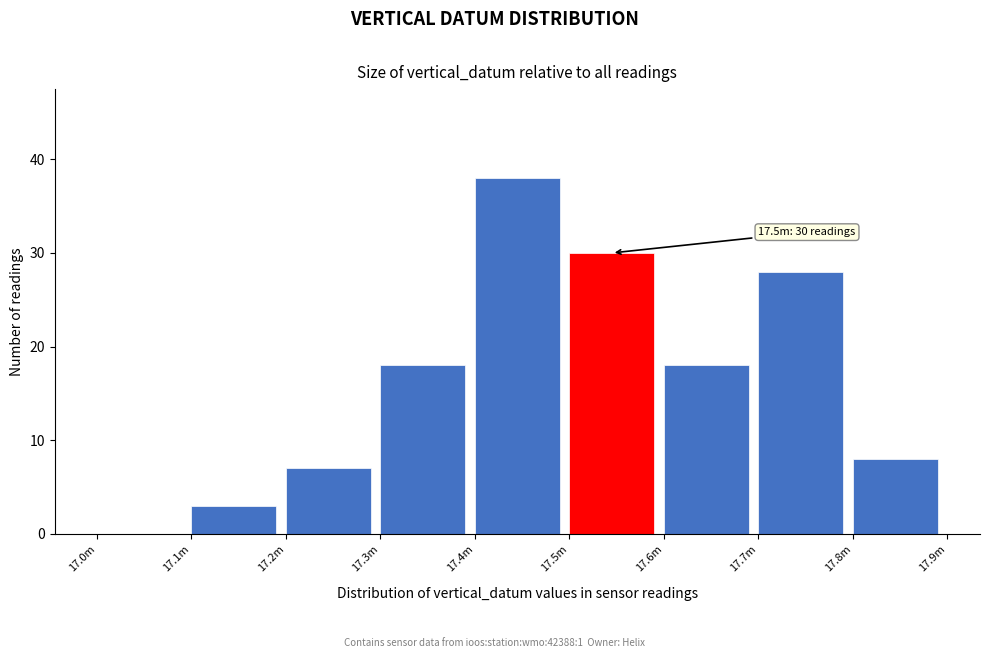

Reading right to left, list all the values displayed in this chart.

17.8m=8	17.7m=28	17.6m=18	17.5m=30	17.4m=38	17.3m=18	17.2m=7	17.1m=3	17.0m=0